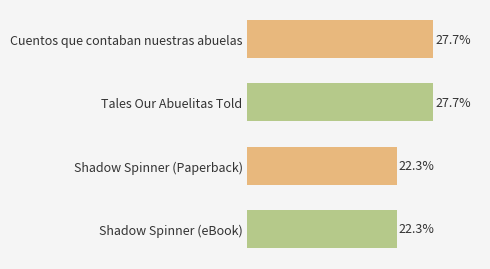

What is the label of the 1st bar from the bottom?

Shadow Spinner (eBook)